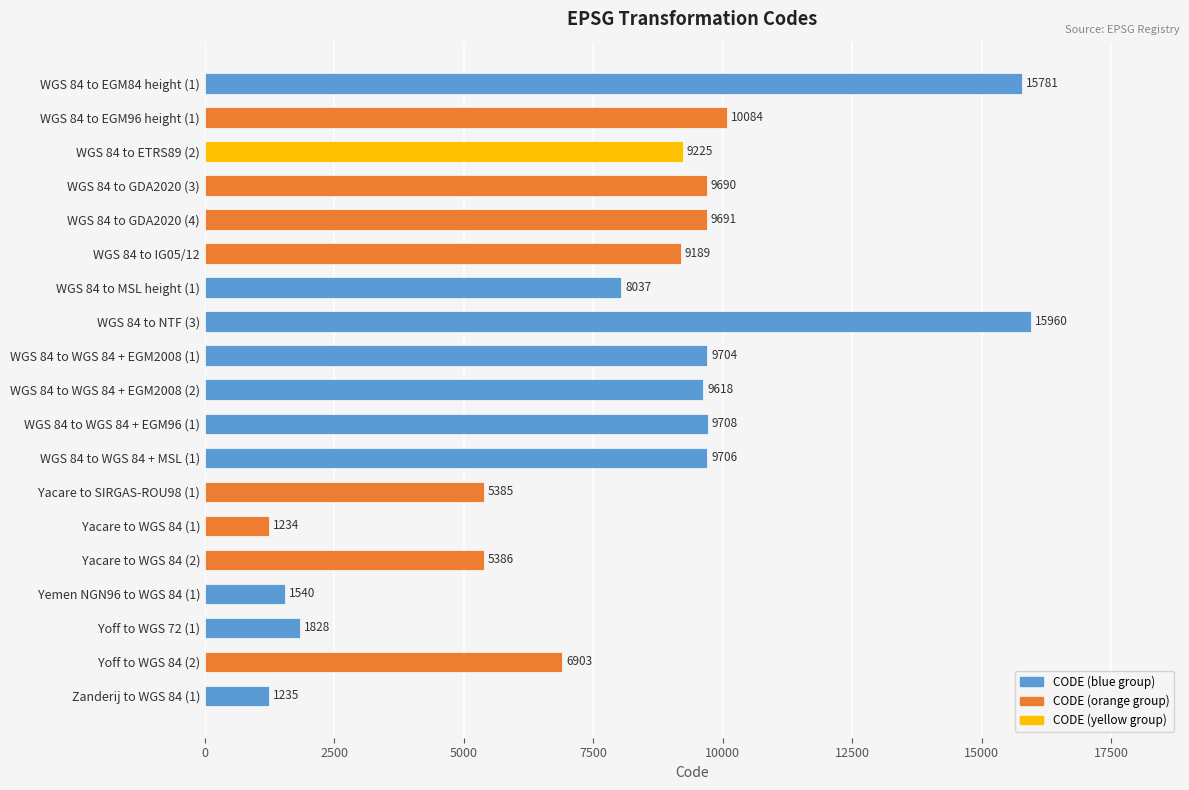

What position from the bottom is WGS 84 to IG05/12?

14